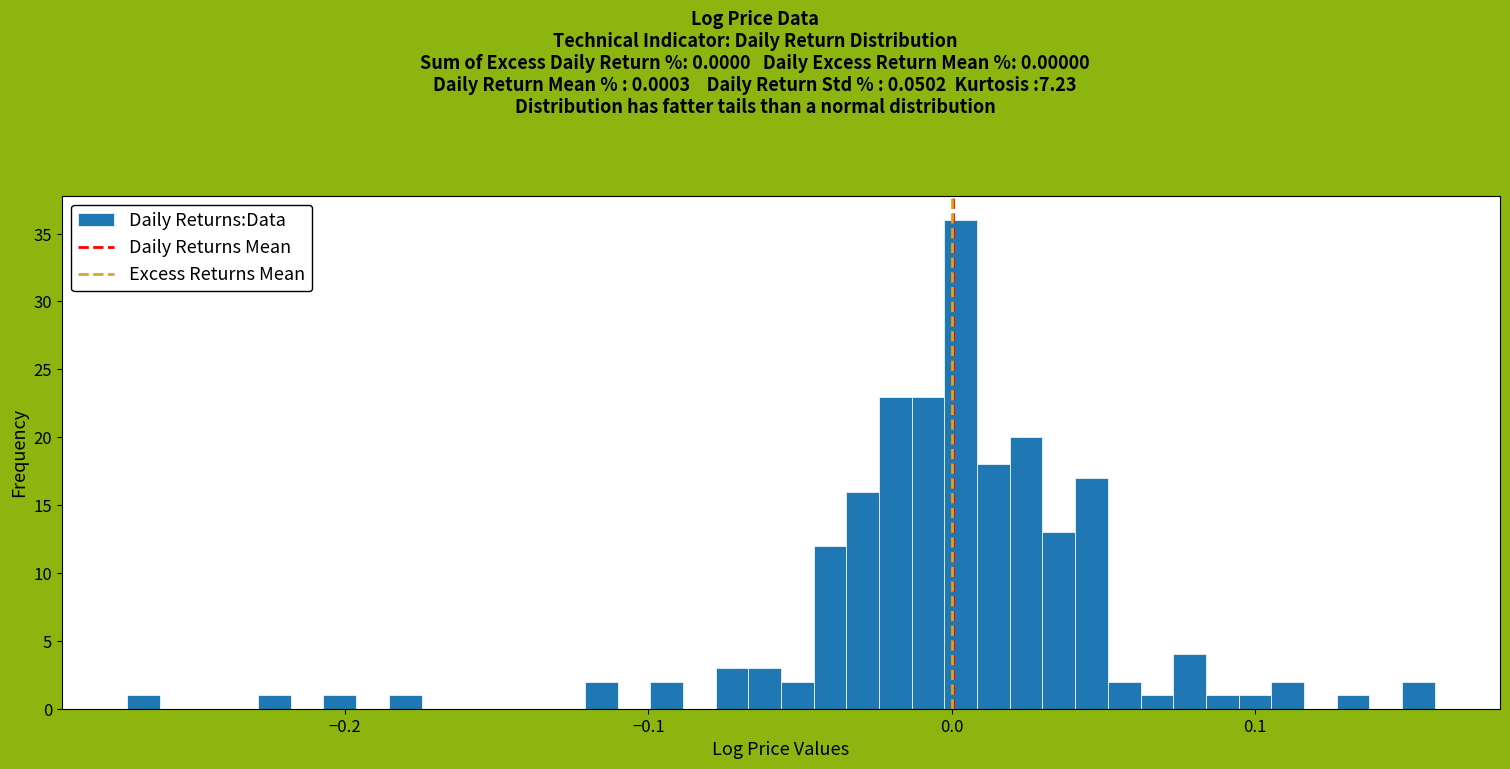

Around what value on the x-axis is the tallest bar? Give the approximate position of its centre, as read against the axis.

0.00